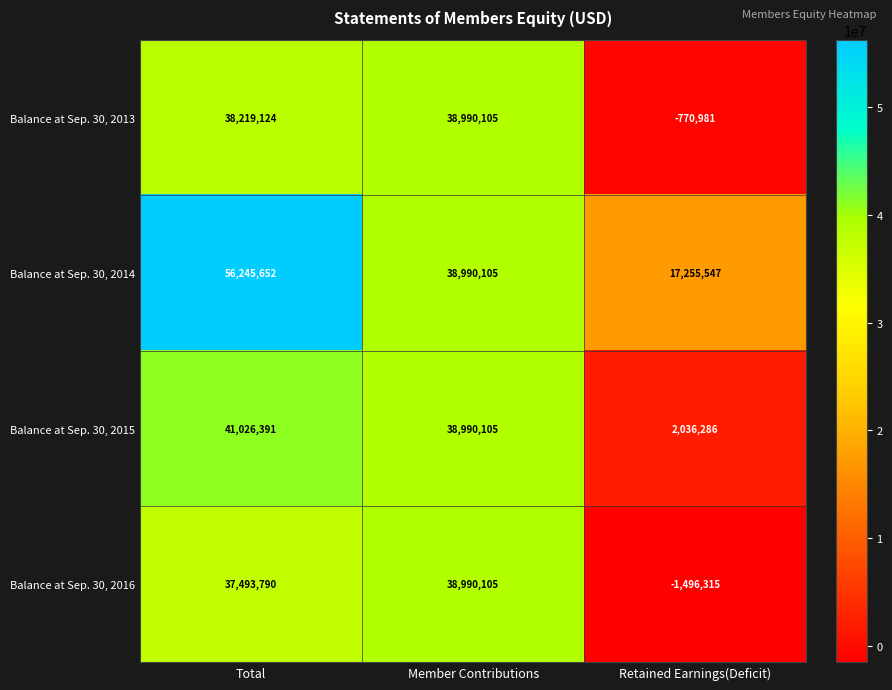

What is the difference between the maximum and minimum values in the Balance at Sep. 30, 2013 series?

39761086